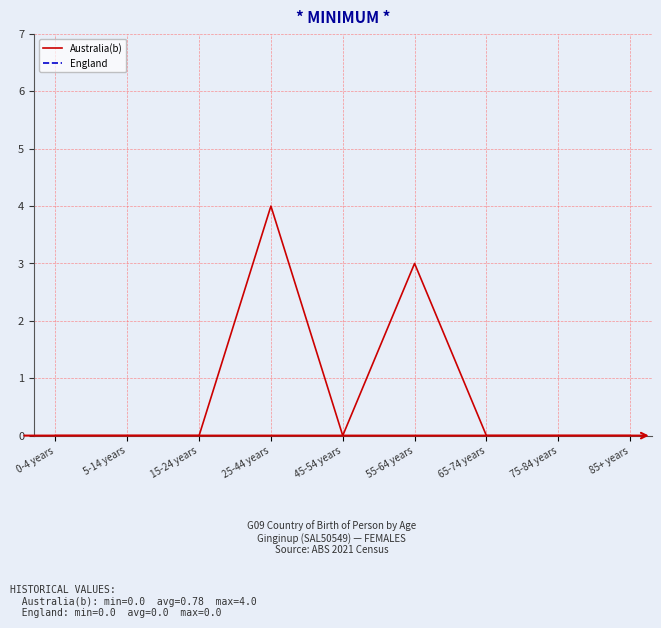

What is the difference between the maximum and second lowest values in the Australia(b) series?

4